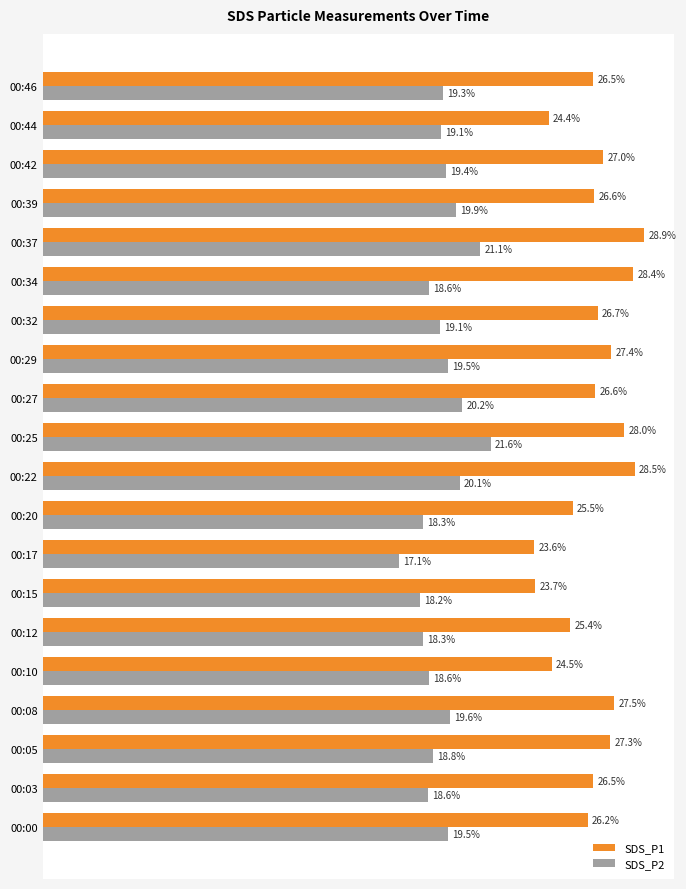

Rank the series by their average value, from lowest to highest.

SDS_P2, SDS_P1